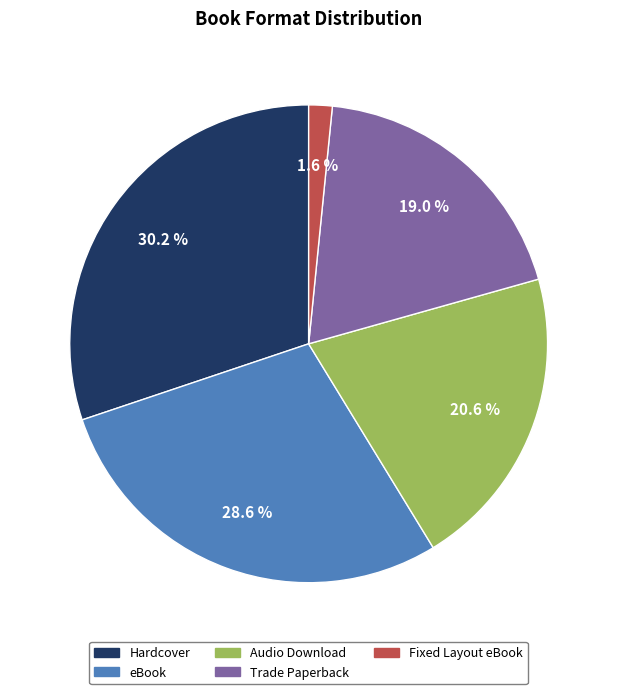

To the nearest percent, what portion does Fixed Layout eBook represent?

2%